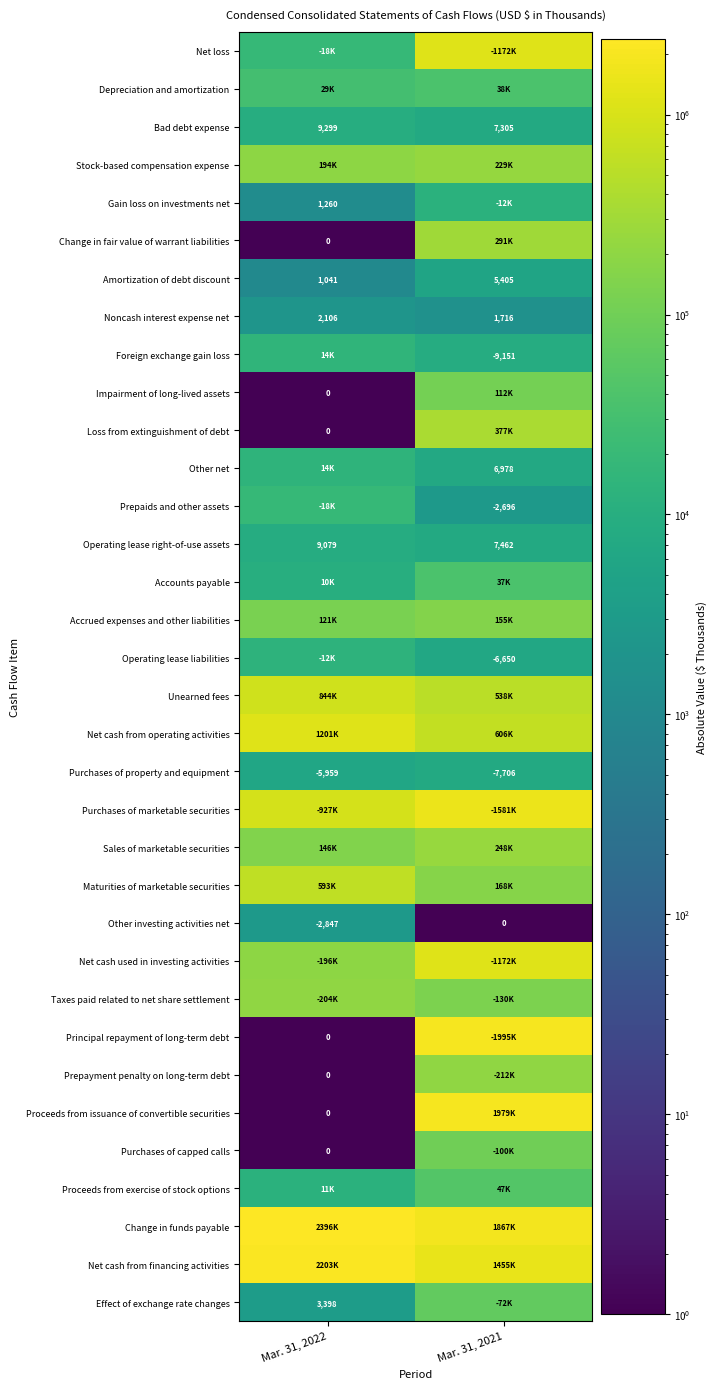

At how many categories does at least one series exceed 1884814?

2